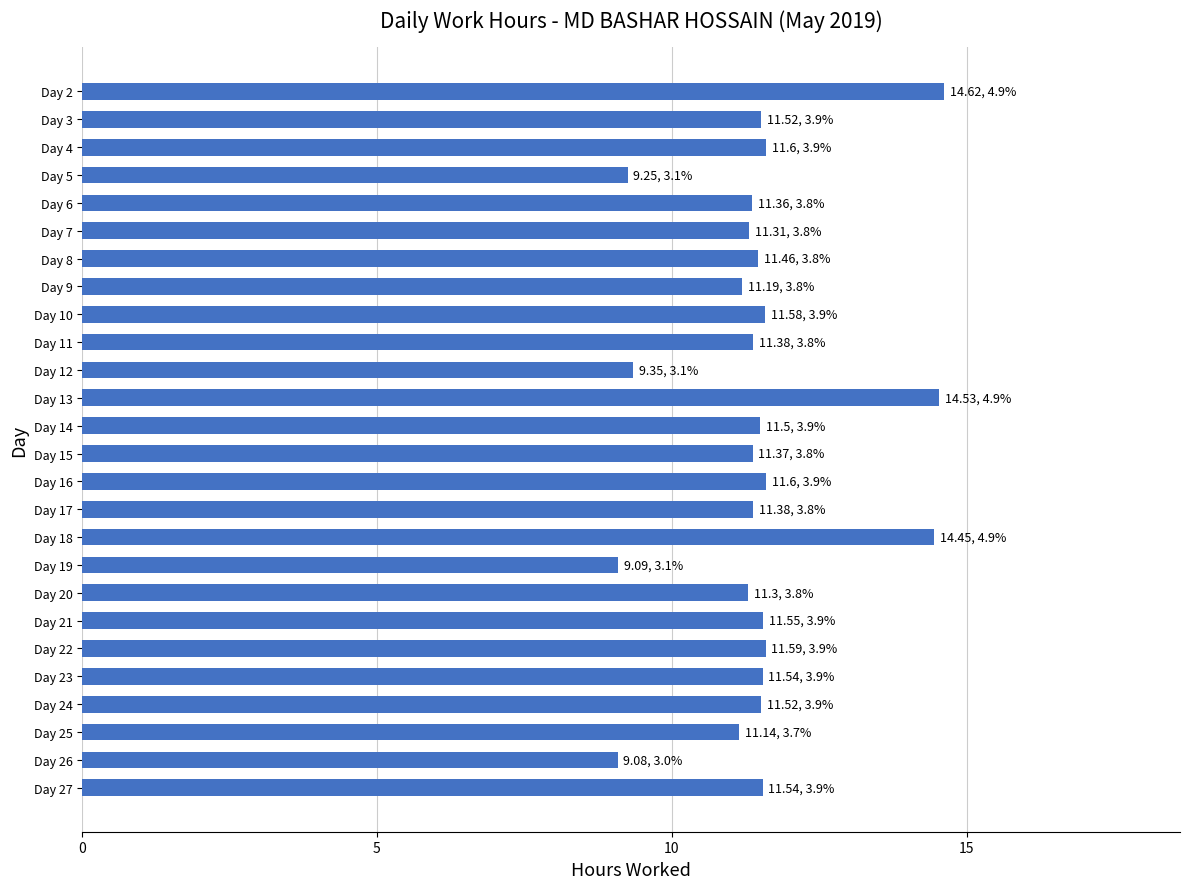

What is the maximum value shown in the chart?

14.6